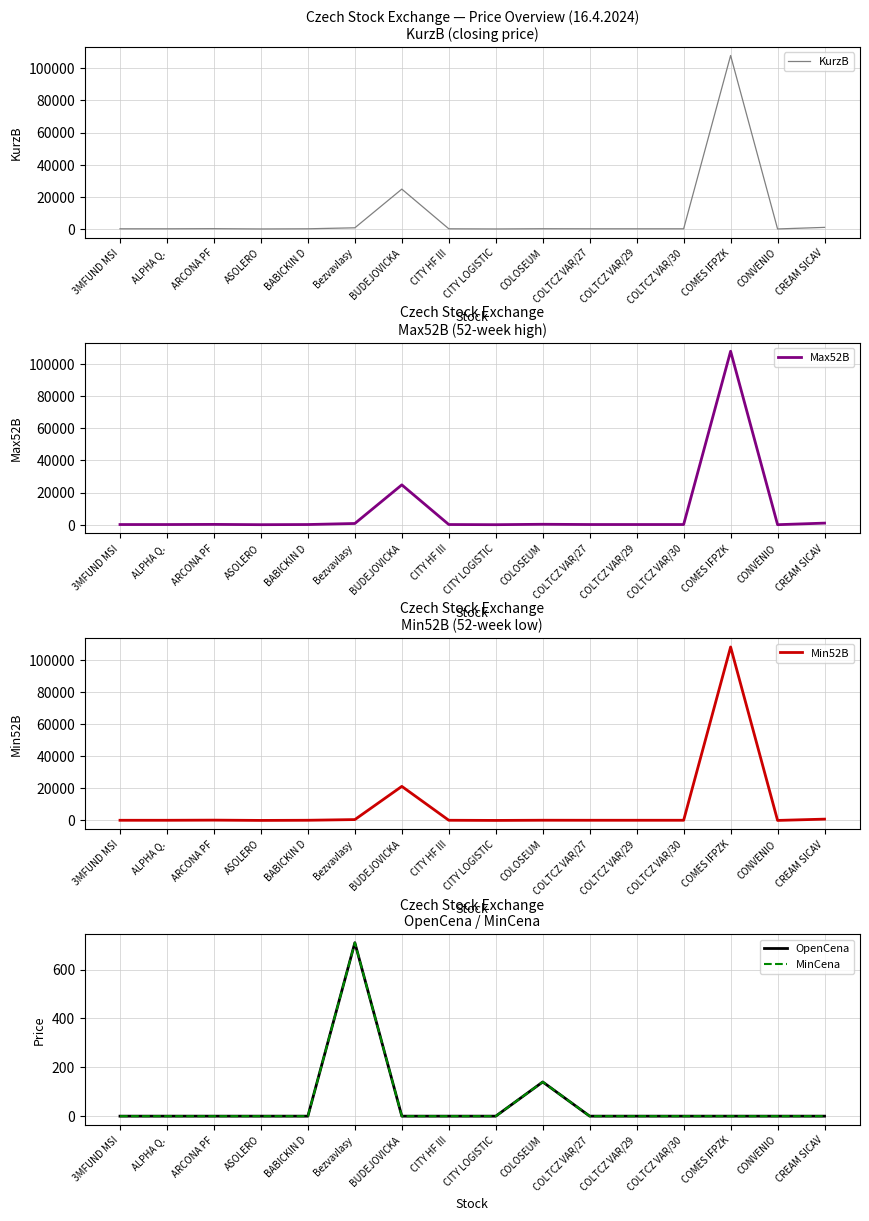

Read the Min52B value at CONVENIO.

1.3